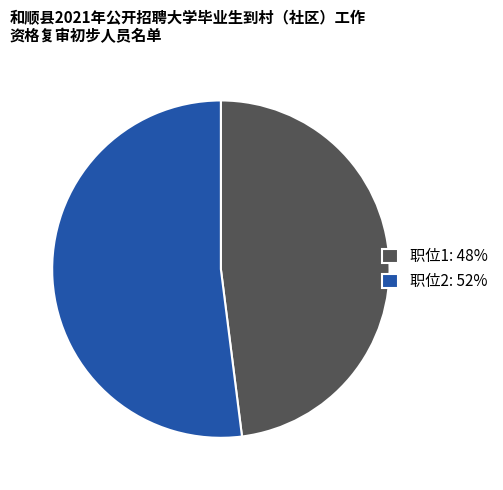

Between 职位2 and 职位1, which is larger?

职位2